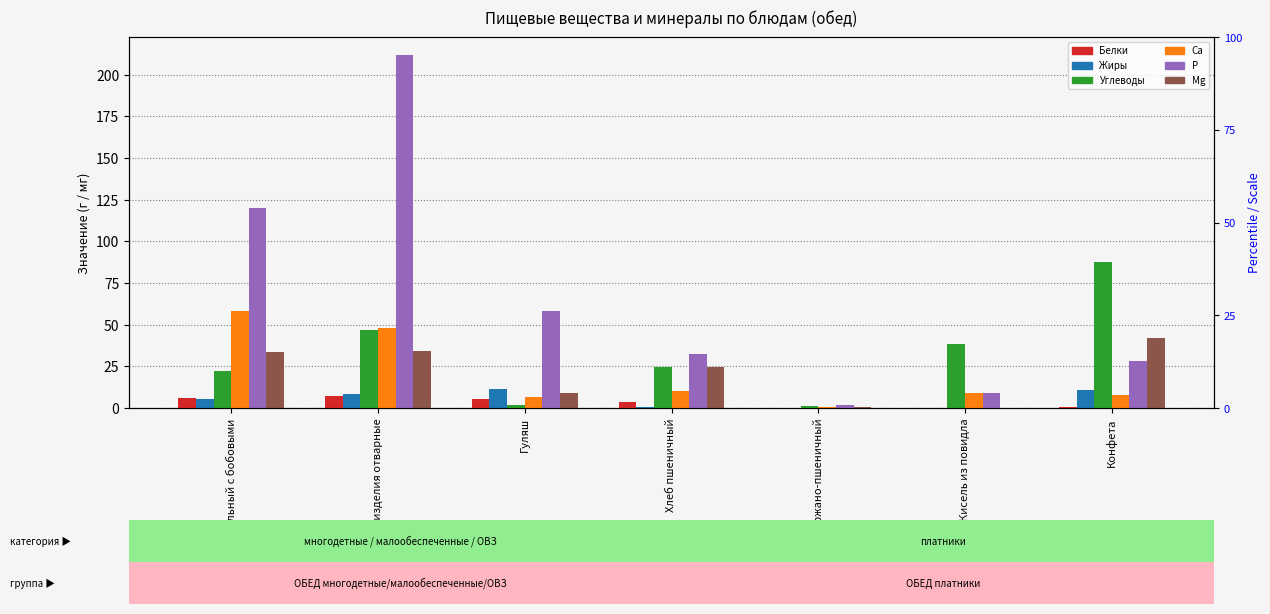

What value does the P series have at Гуляш?

58.4